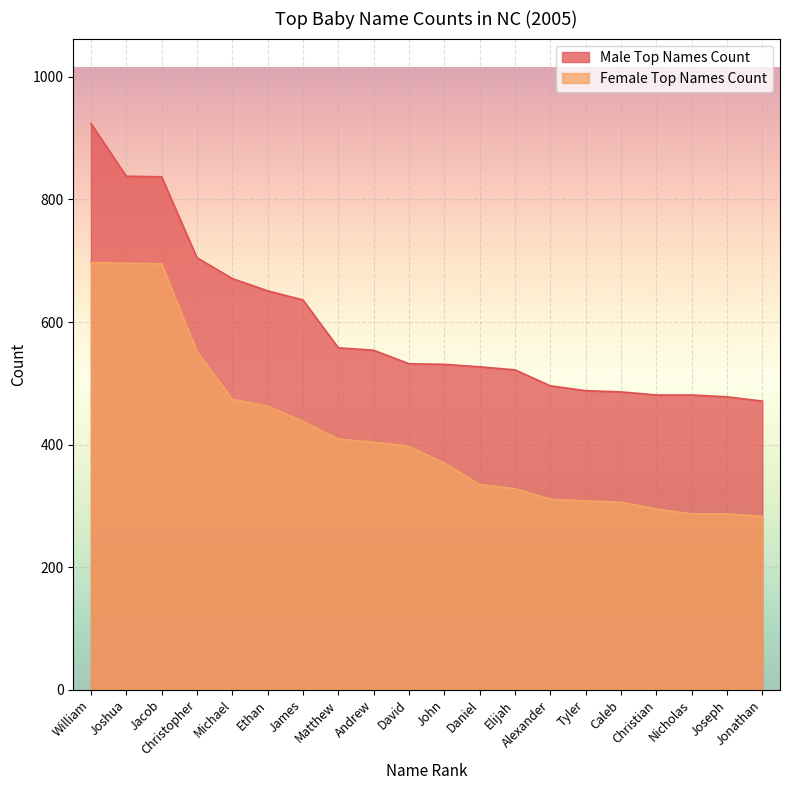

True or false: Male Top Names Count and Female Top Names Count intersect in this chart.

False